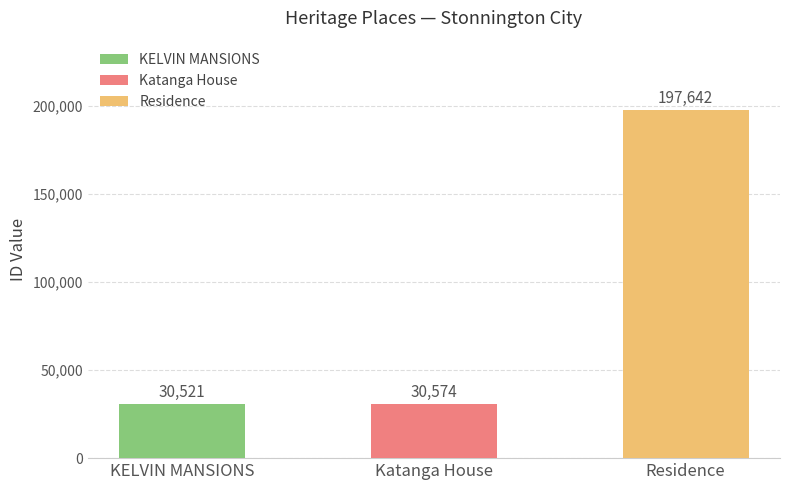

What is the sum of all values?

258737